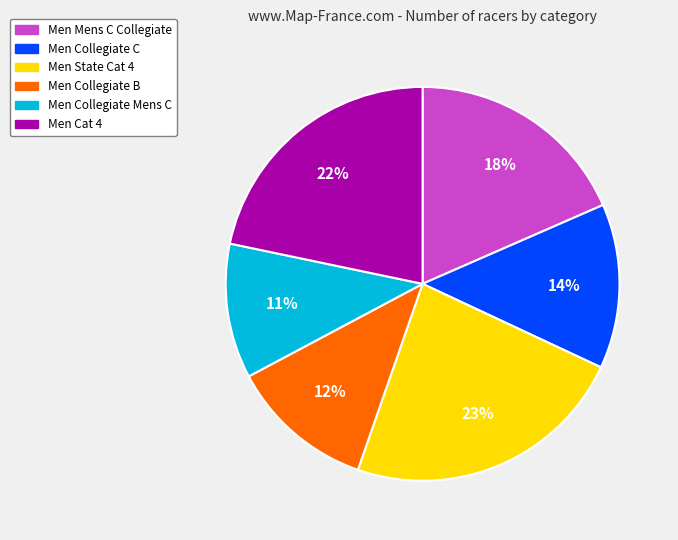

What percentage is the Men State Cat 4 slice, to the nearest percent?

23%